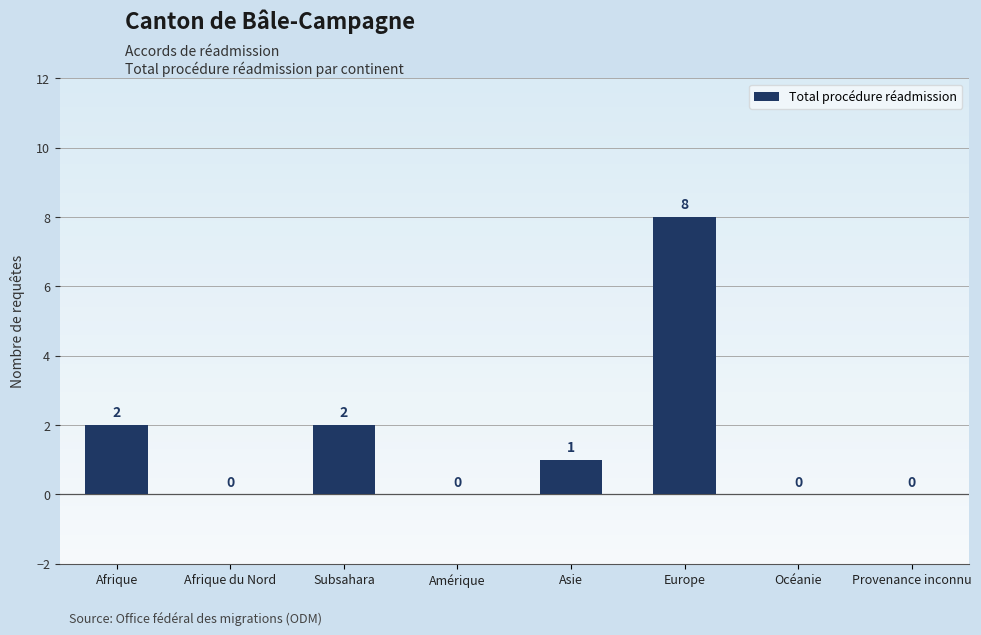

What is the change in value from Afrique du Nord to Asie?

+1